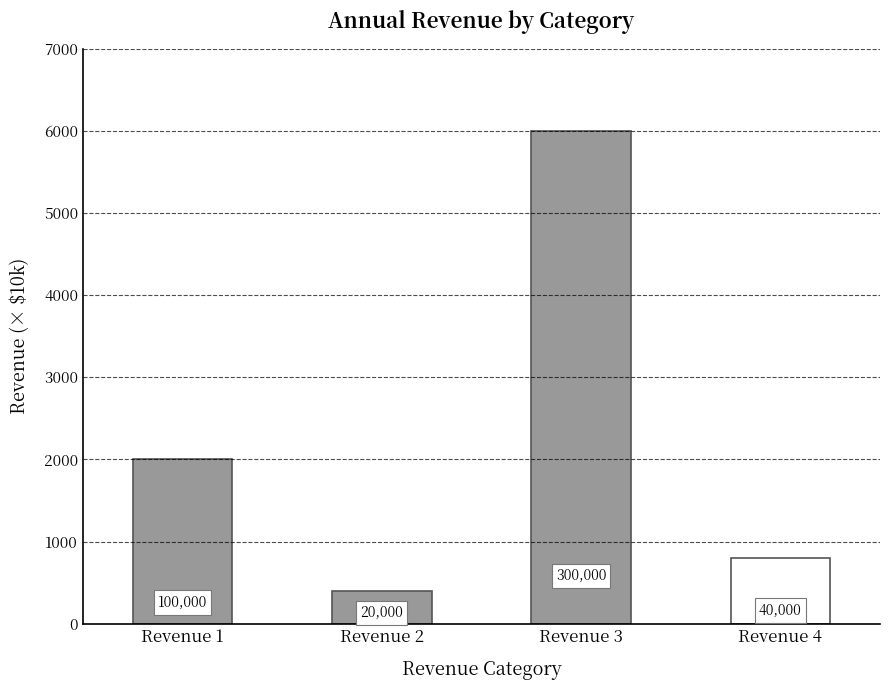

Is it true that the value at Revenue 1 is 100000?

True